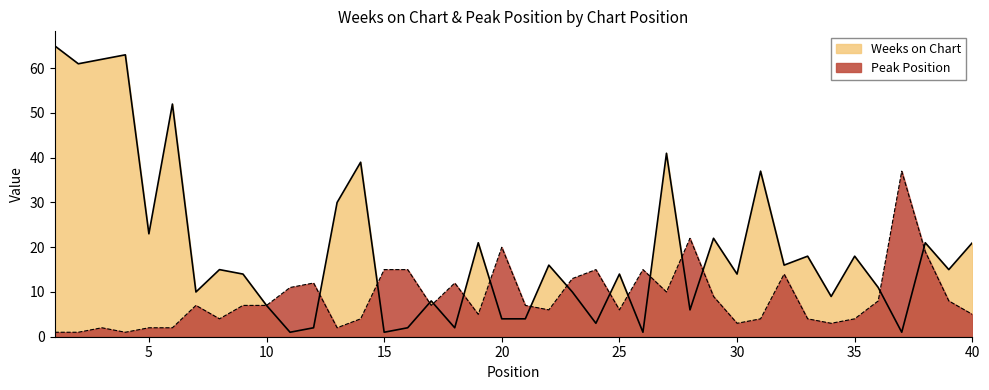

At which label is Peak Position closest to 19?

38